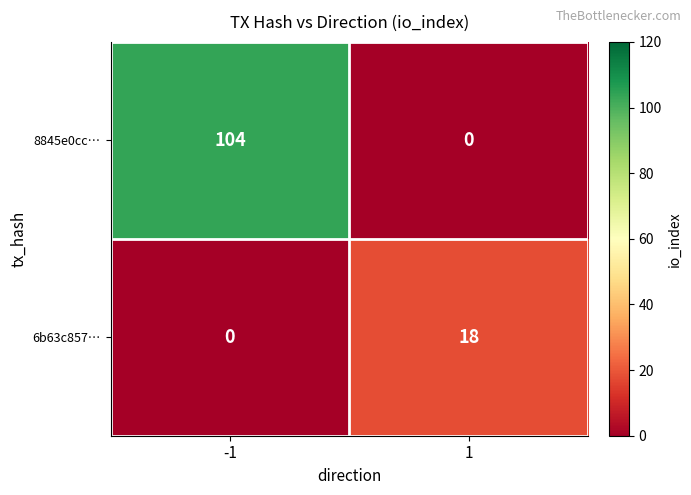

What is the difference between the maximum and minimum values in the 6b63c857… series?

18